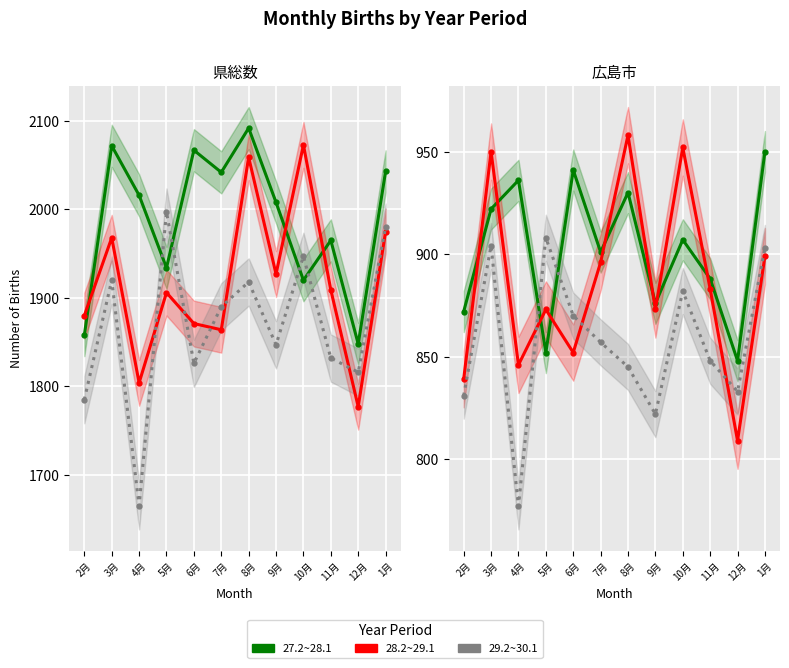

Reading left to right, extract all data points from this chart.

27.2~28.1: 872	922	936	852	941	901	930	876	907	888	848	950
28.2~29.1: 839	950	846	873	852	896	958	873	952	883	809	899
29.2~30.1: 831	904	777	908	870	857	845	822	882	848	833	903